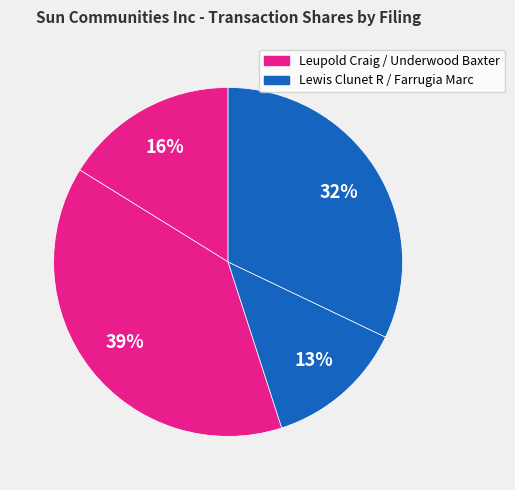

Count the number of slices in the pie.

4